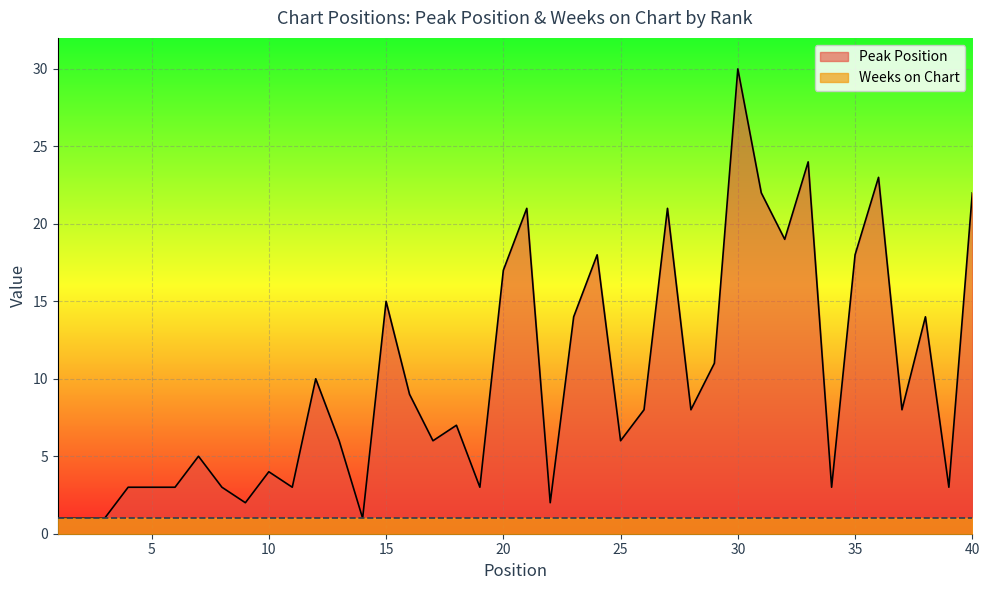

What is the greatest value displayed?

30